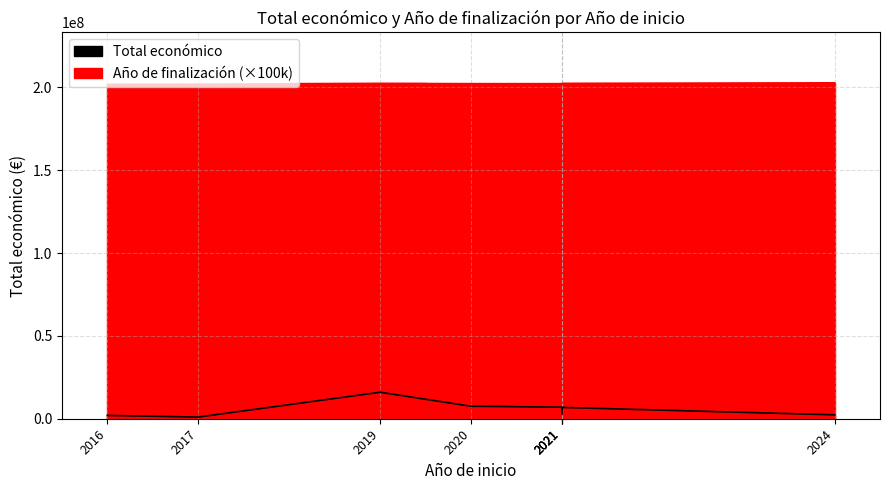

Reading left to right, list all the values displayed in this chart.

Total económico: 1997731	998906	15999768	7536303	6994698	2992200	6834121	2348280
Año de finalización: 201800000	201900000	202400000	202300000	202300000	202400000	202400000	202800000